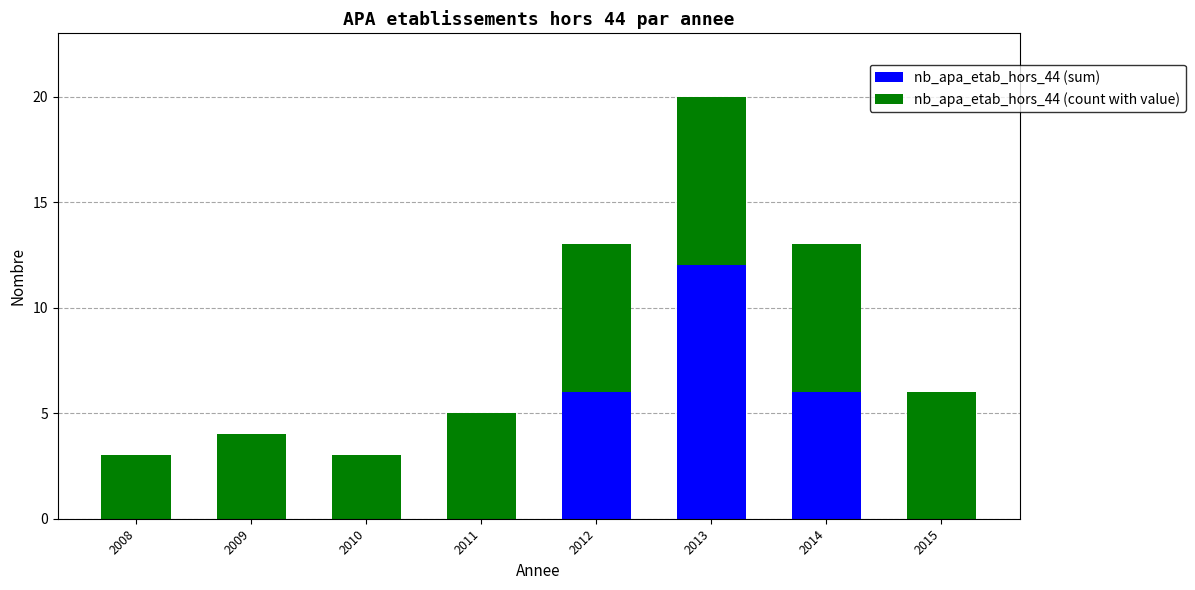

True or false: nb_apa_etab_hors_44 (sum) has a value of -4 at 2009.

False